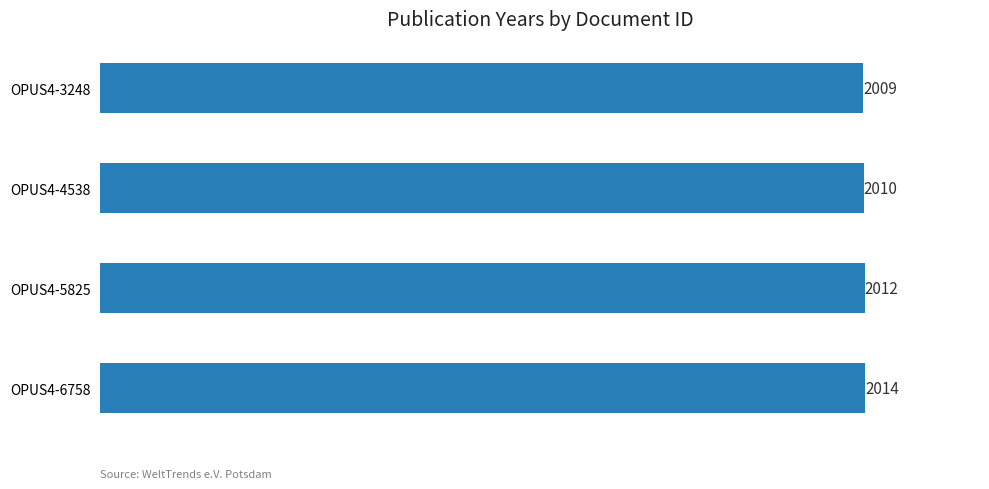

What is the smallest value displayed?

2009